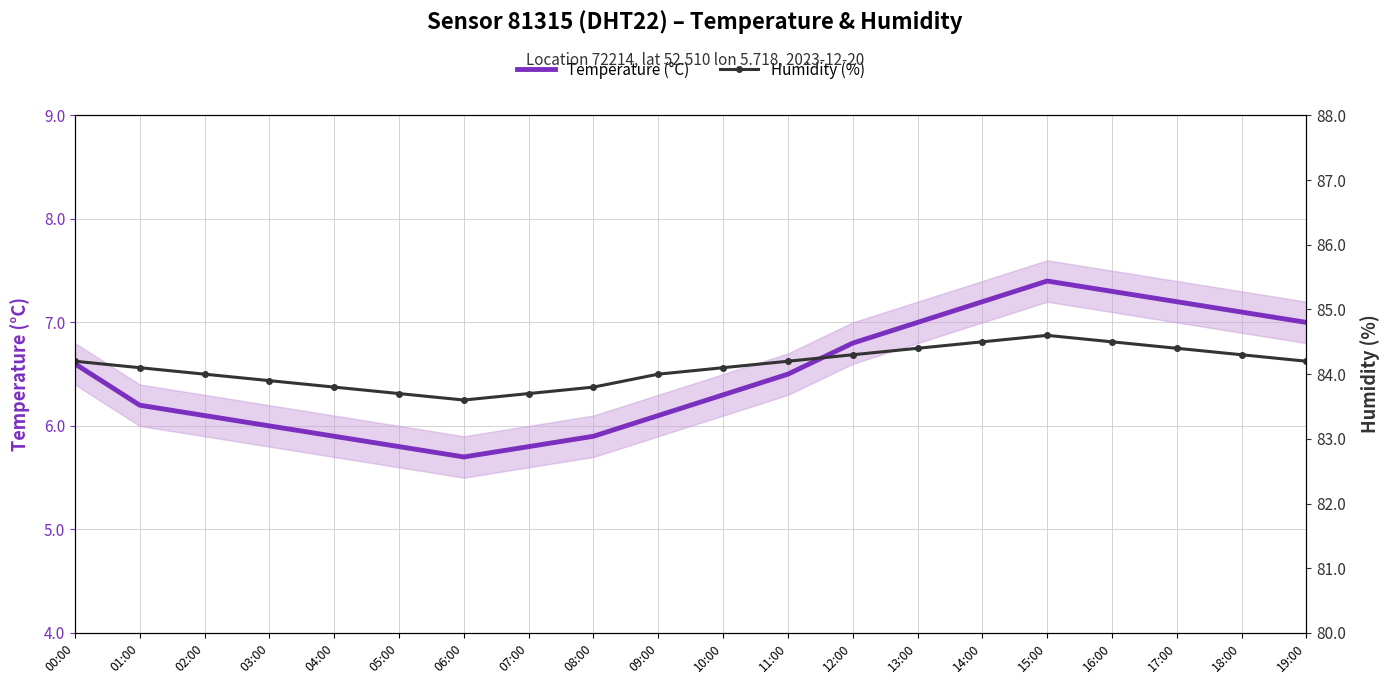

What is the label of the 1st point from the right?

19:00